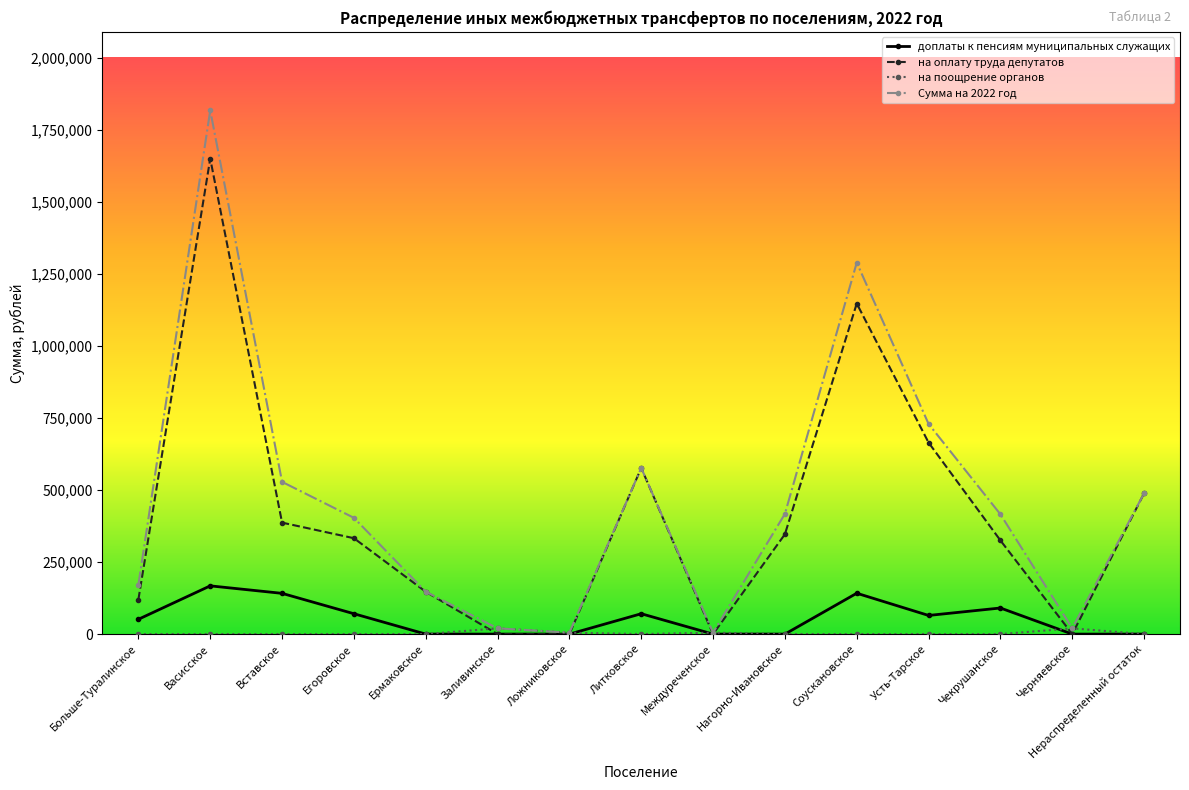

What is the difference between the highest and lowest values at Соускановское?

1288604.0